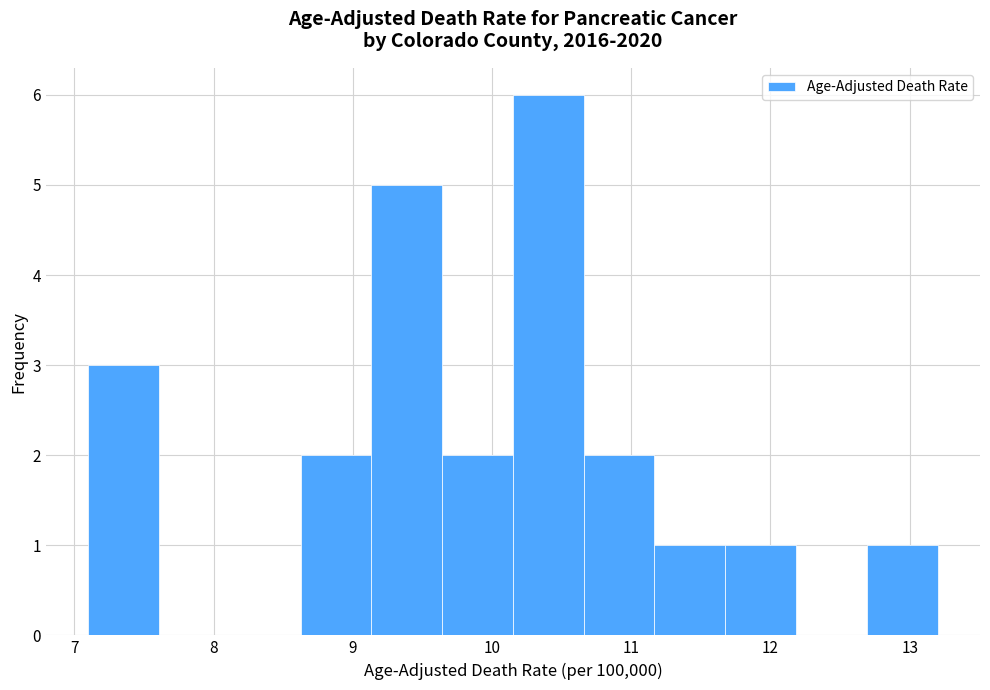

What is the height of the bar covering 10.7 to 11.2 on the x-axis? Neither the bar edges nor the heights are printed on the chart, so give them approximately, as read against the axes.

2